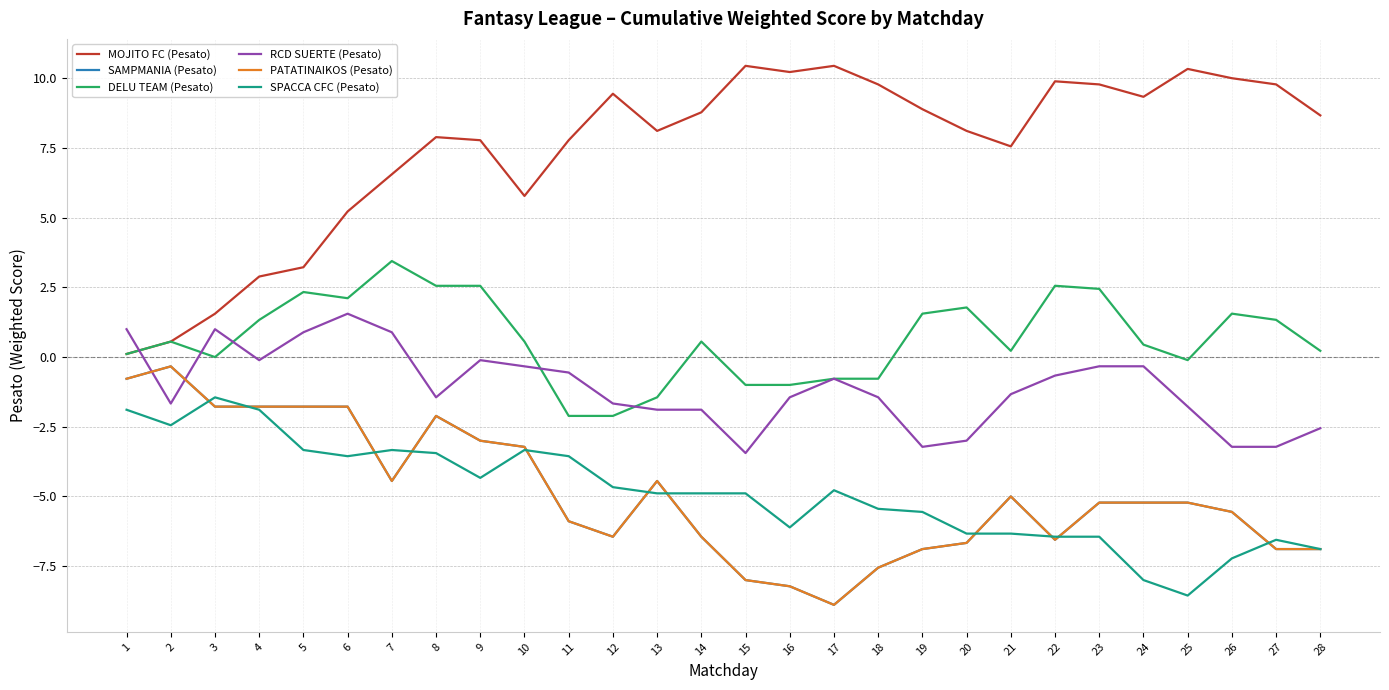

What is the difference between the highest and lowest values at 24?

17.3